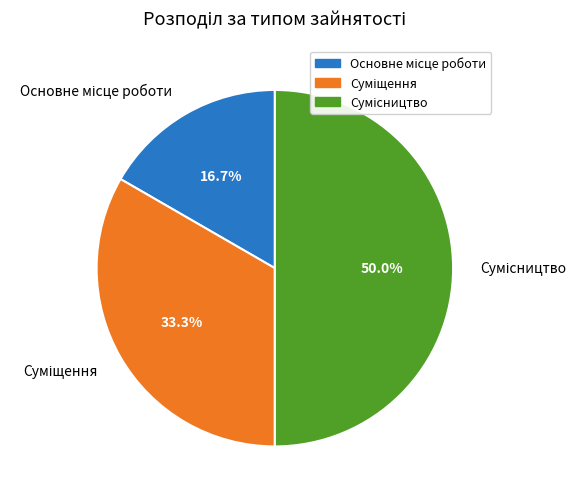

How many segments does this pie chart have?

3